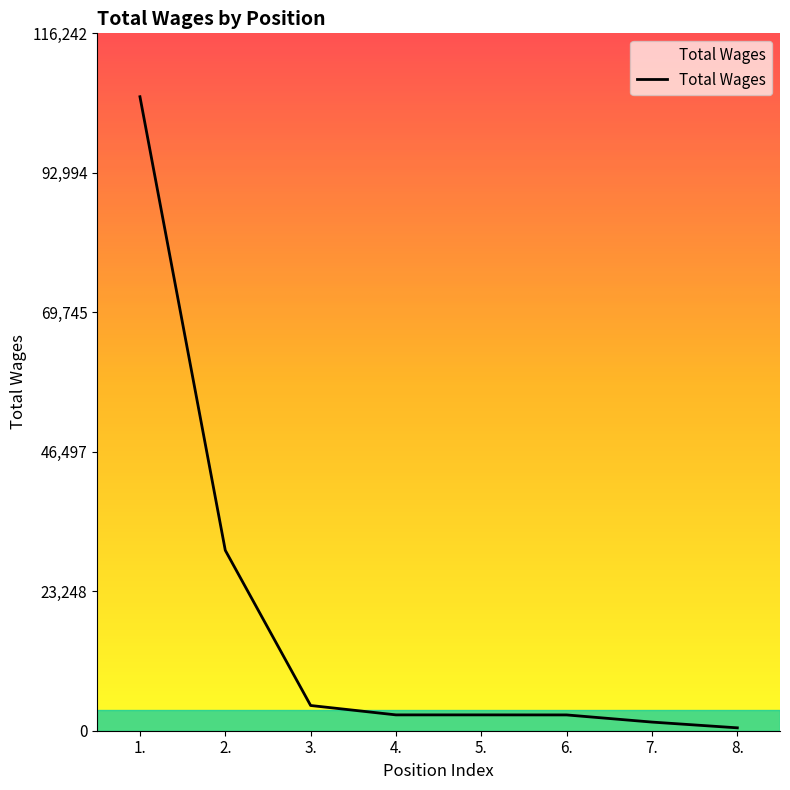

What is the sum of the values at 2. and 7.?

31510